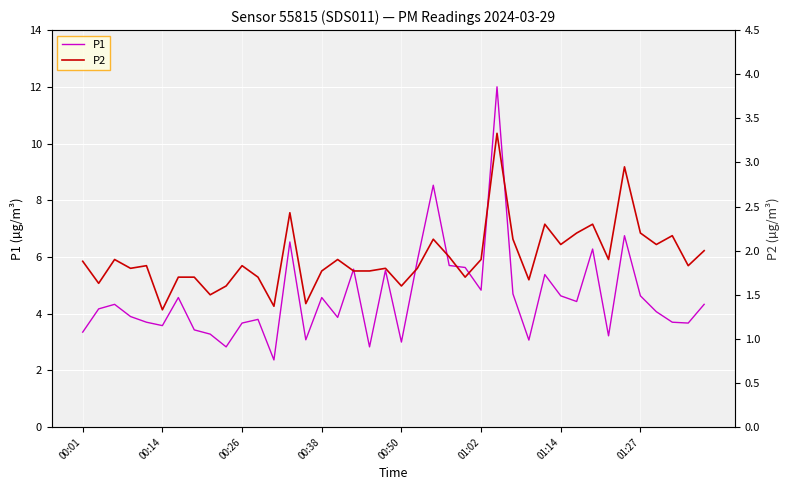

What is the sum of all P2 values?

76.8